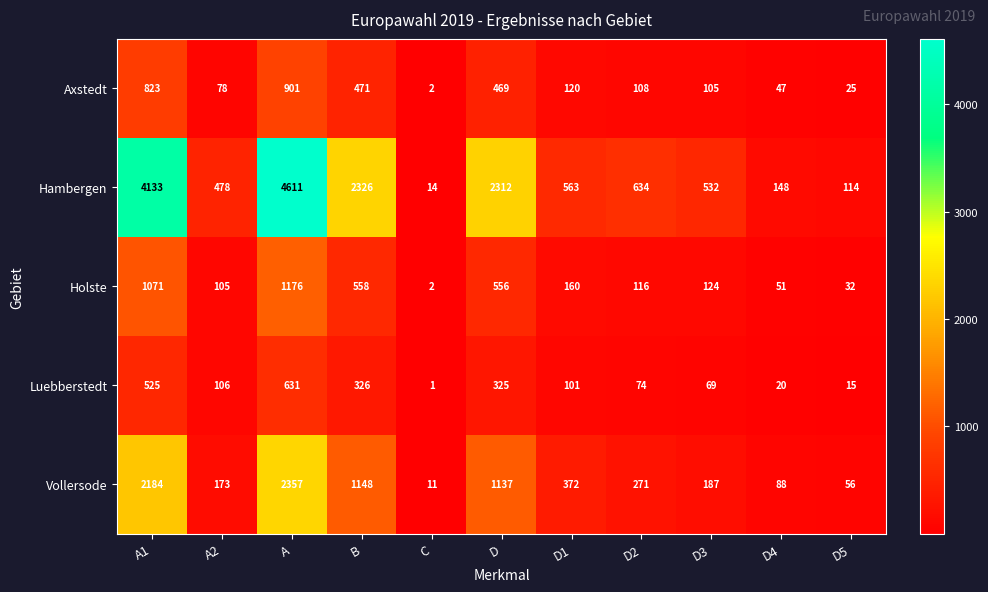

Which category has the lowest value across all series?

C